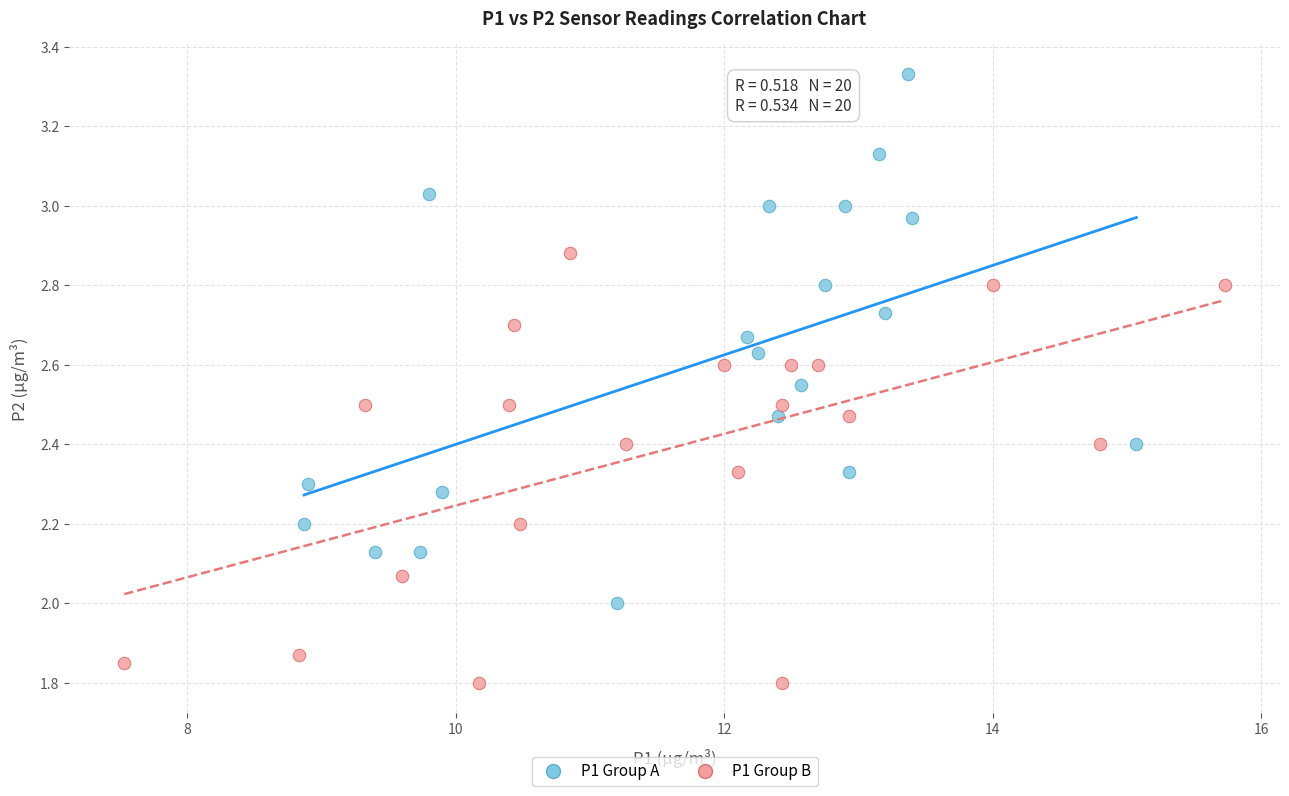

Which series has the largest Y range (max minus min)?

P1 Group A